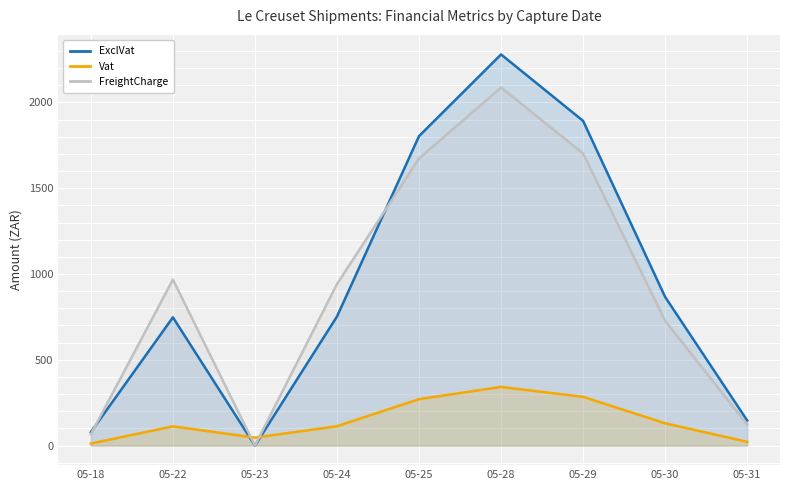

True or false: FreightCharge has a value of 122.9 at 05-31.

True